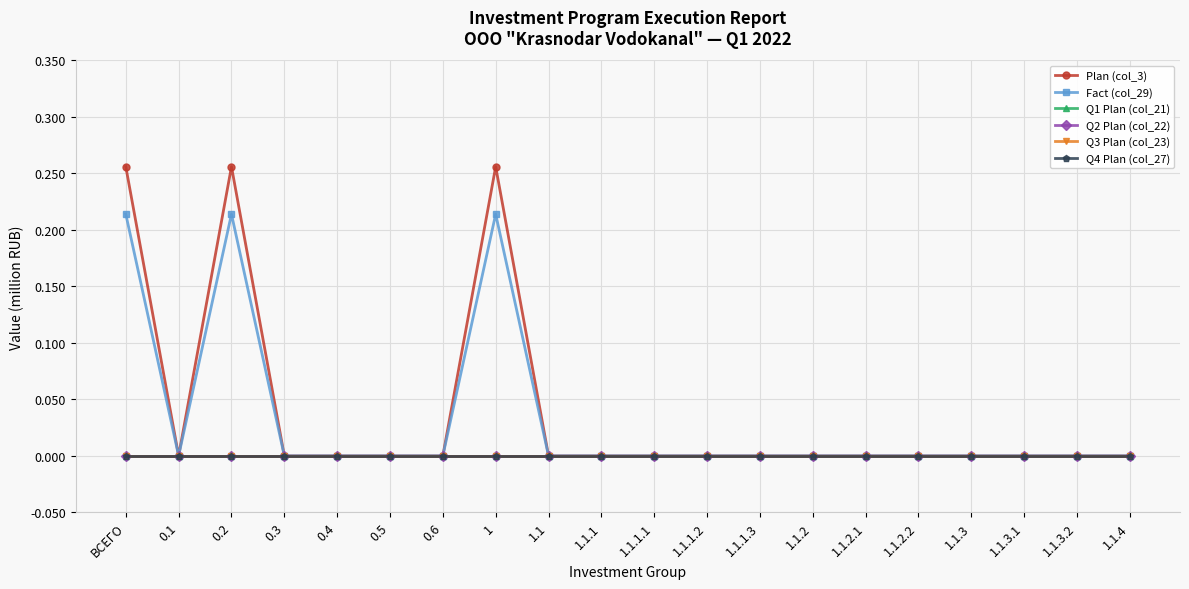

Which category has the highest value in the Q4 Plan (col_27) series?

ВСЕГО